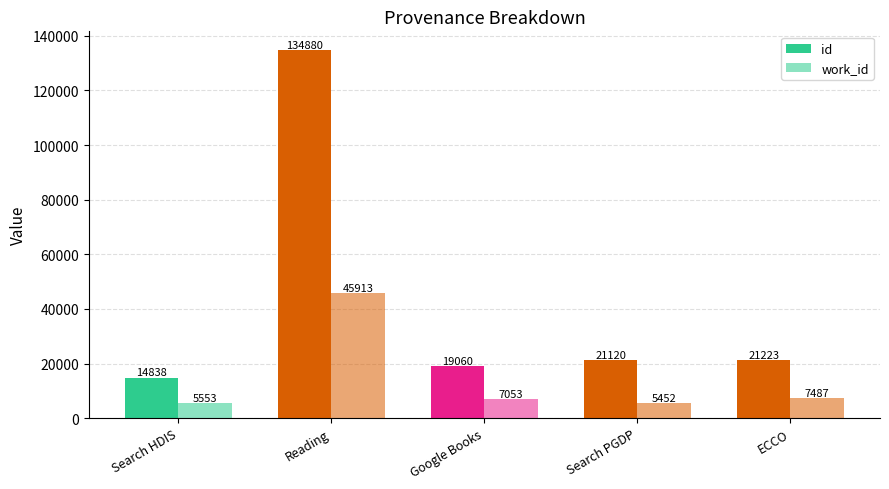

Is it true that work_id equals 7089 at Search PGDP?

False